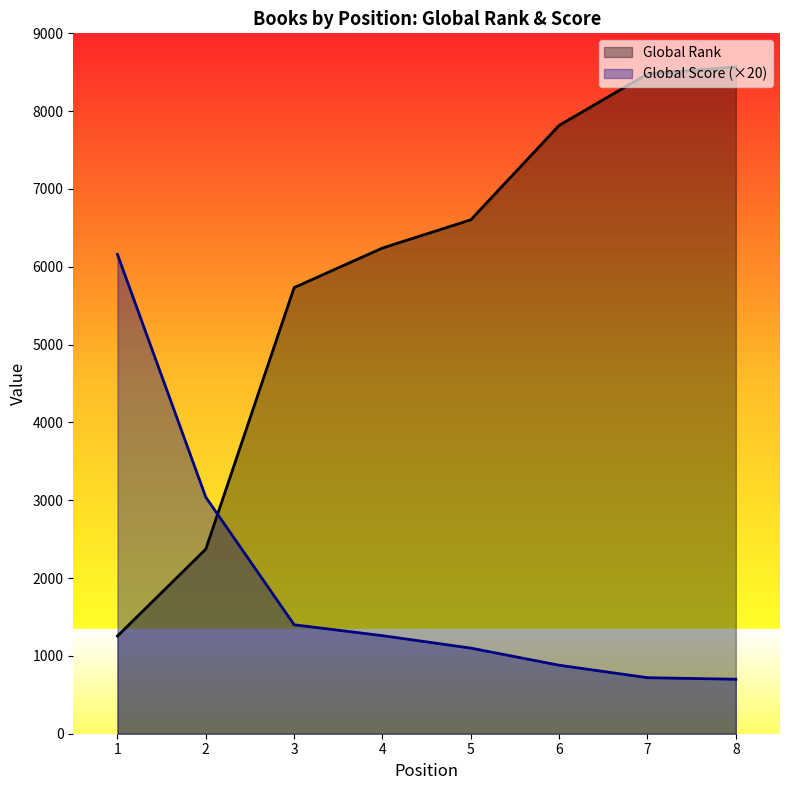

At which label does Global Rank reach its peak?

8